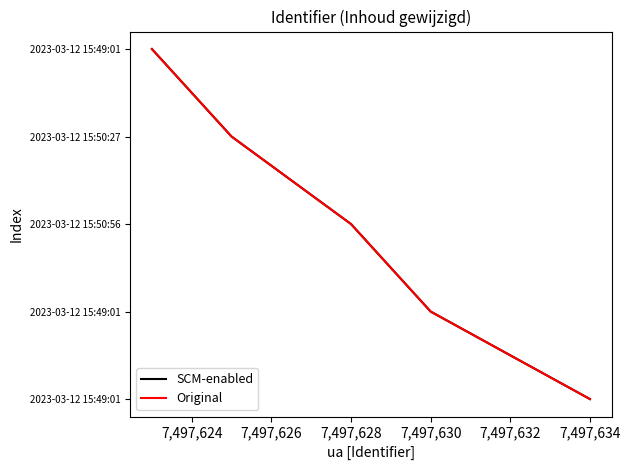

At which label is SCM-enabled closest to 2?

7,497,628